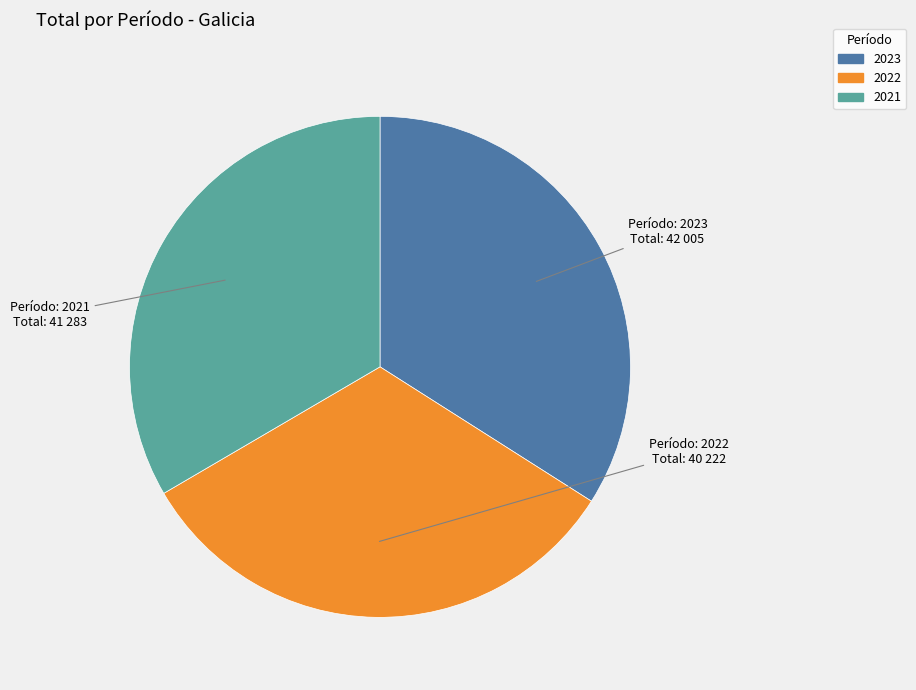

Rank the categories by value from lowest to highest.

2022, 2021, 2023